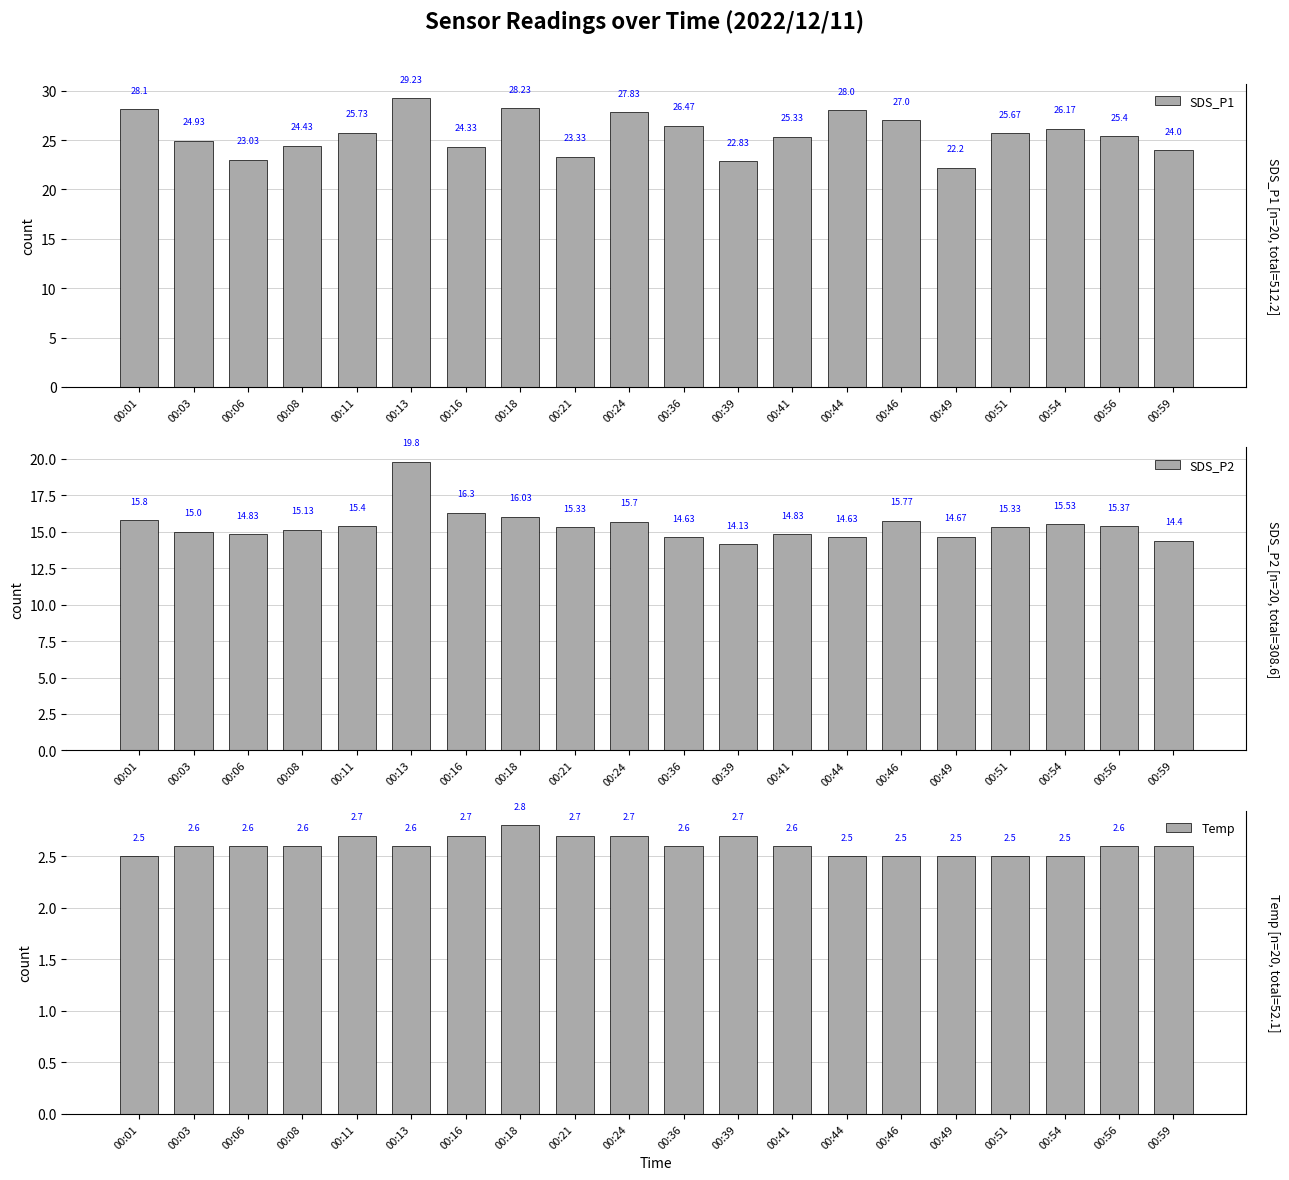

How many Temp values are between 2 and 3?

20